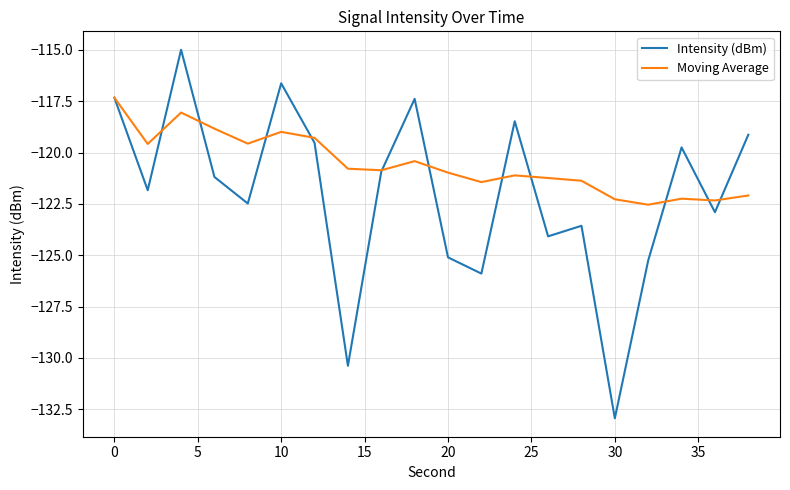

Count the number of categories in the chart.

20